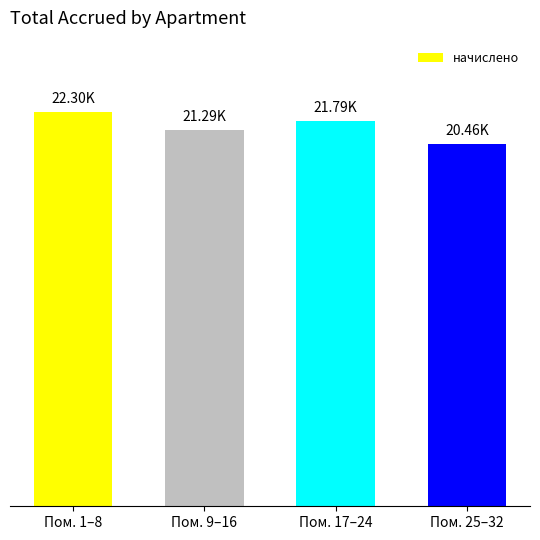

Count the number of categories in the chart.

4